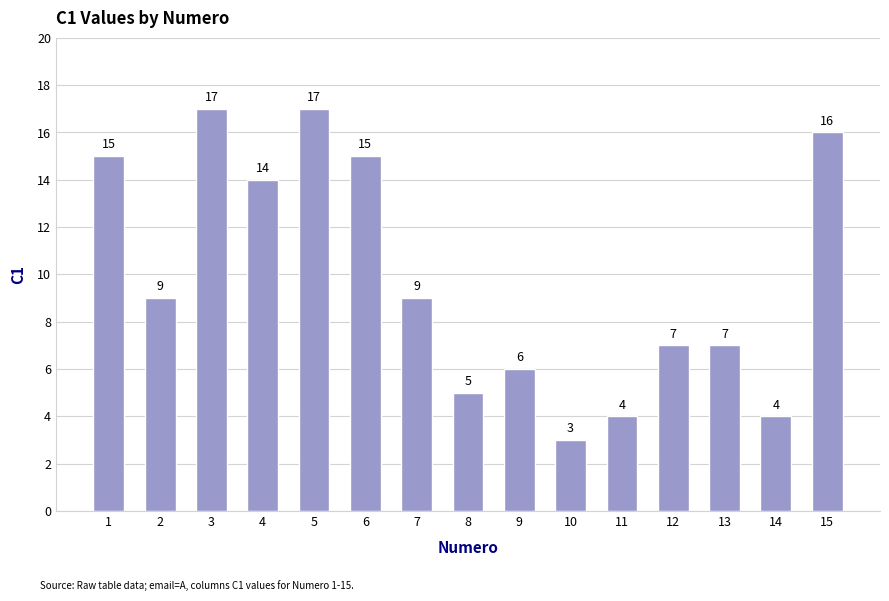

What is the minimum value shown in the chart?

3